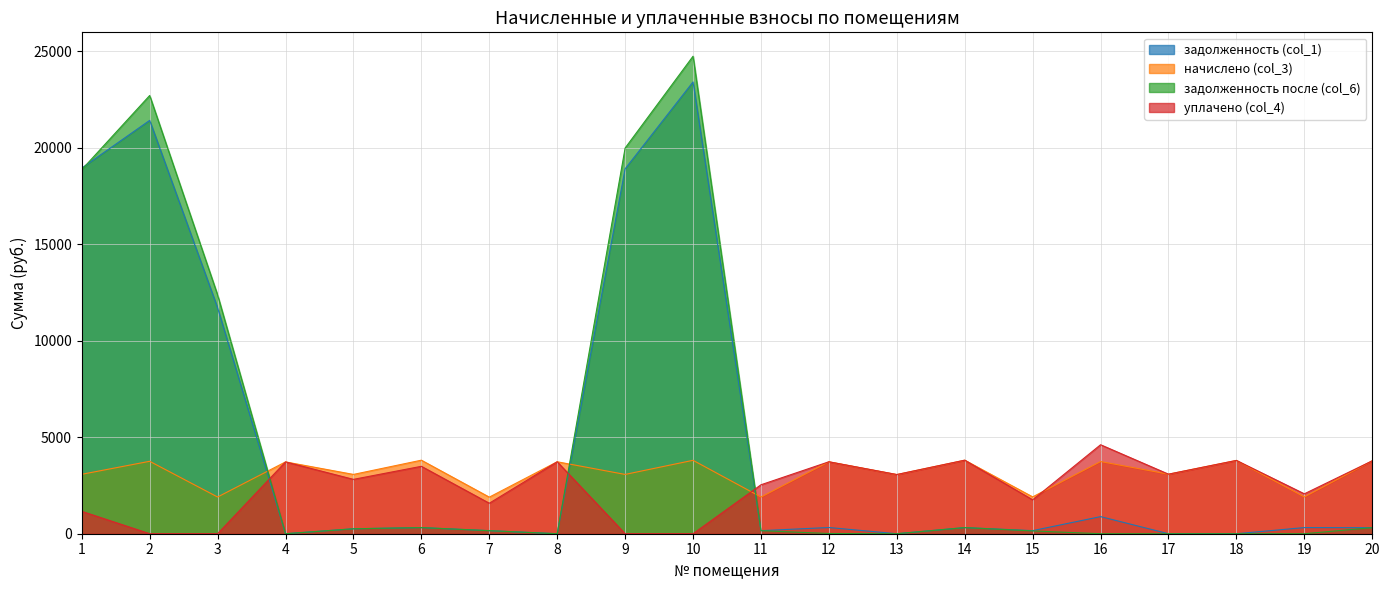

Which series has the largest total across all categories?

задолженность после (col_6)